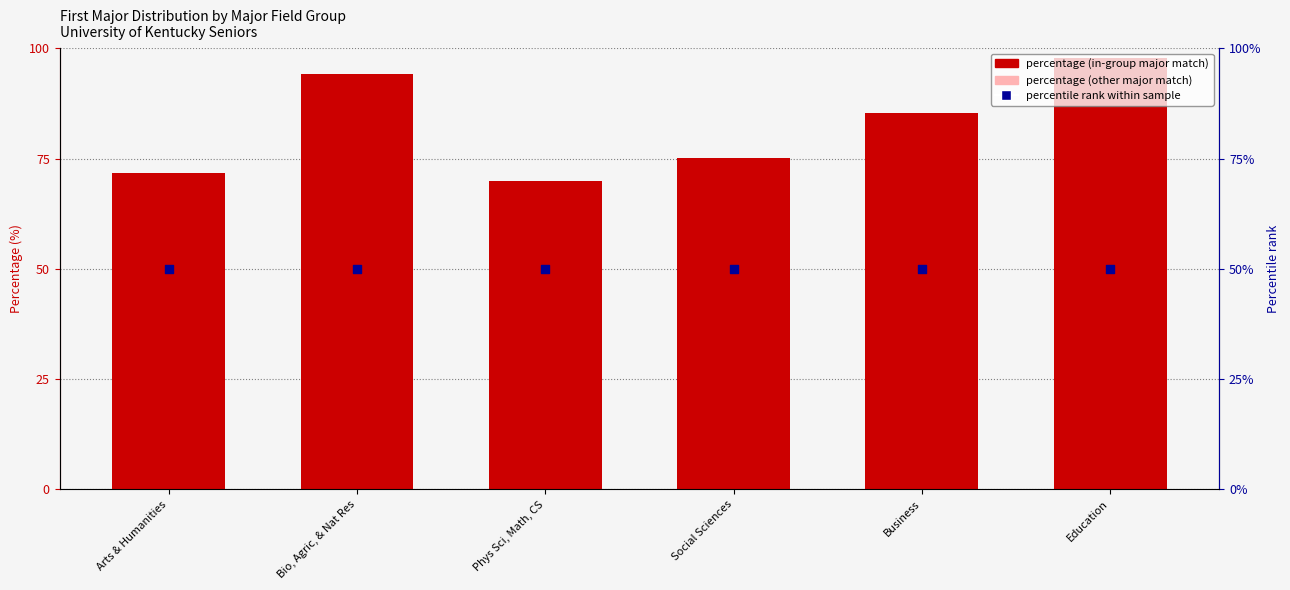

What is the total value across all series at Education?

147.9